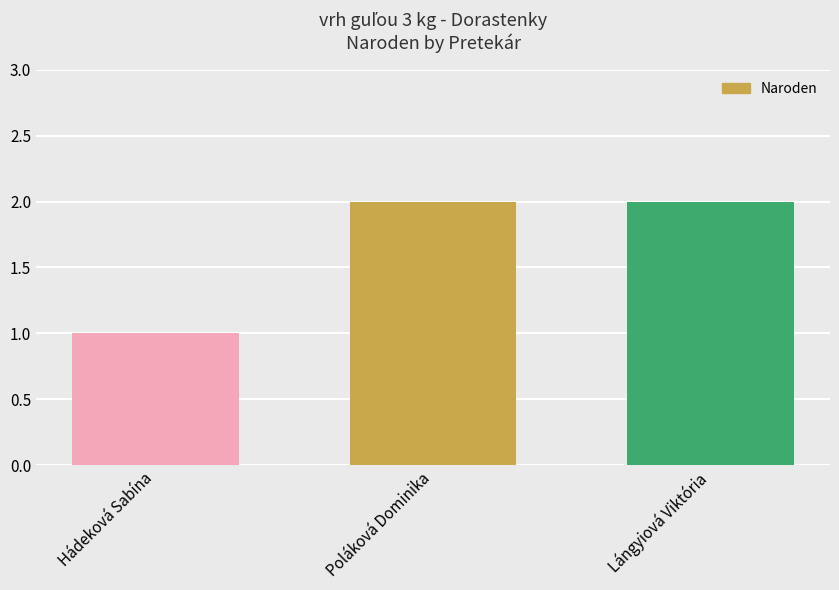

Is it true that the value at Lángyiová Viktória is 2?

True